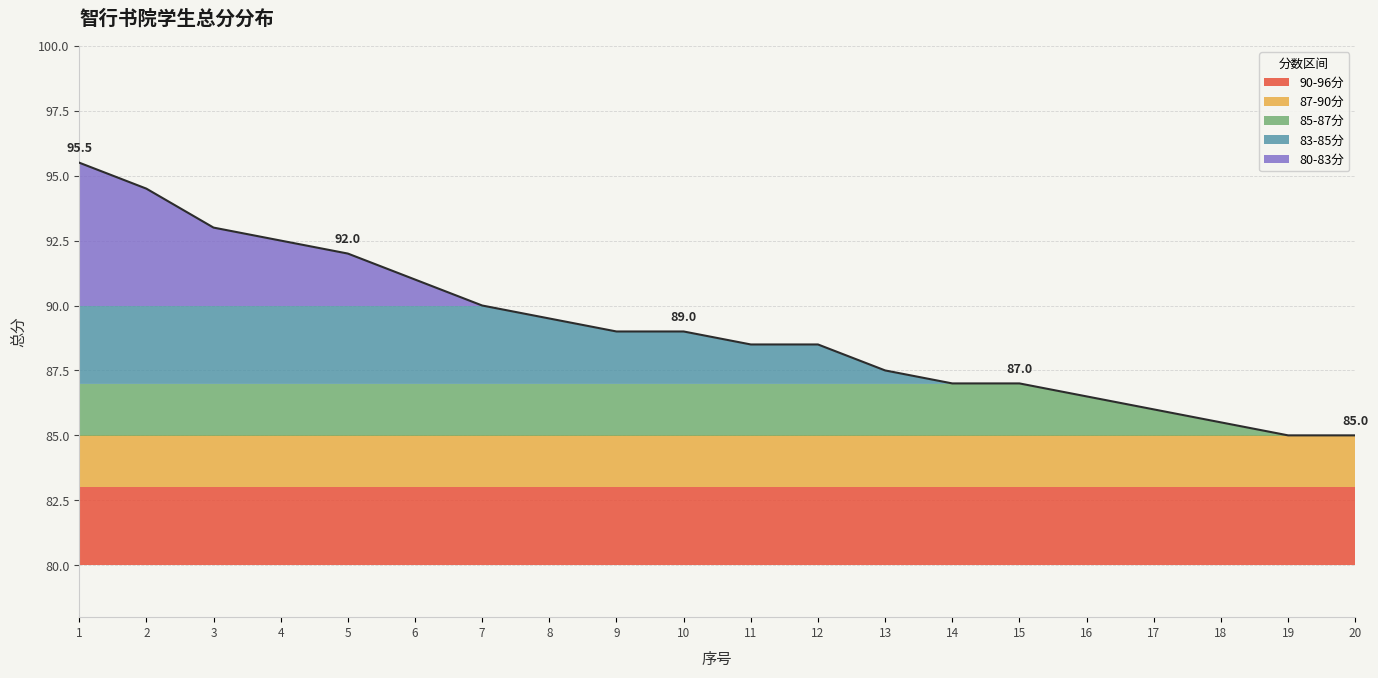

What is the difference between the maximum and second lowest values?

10.5